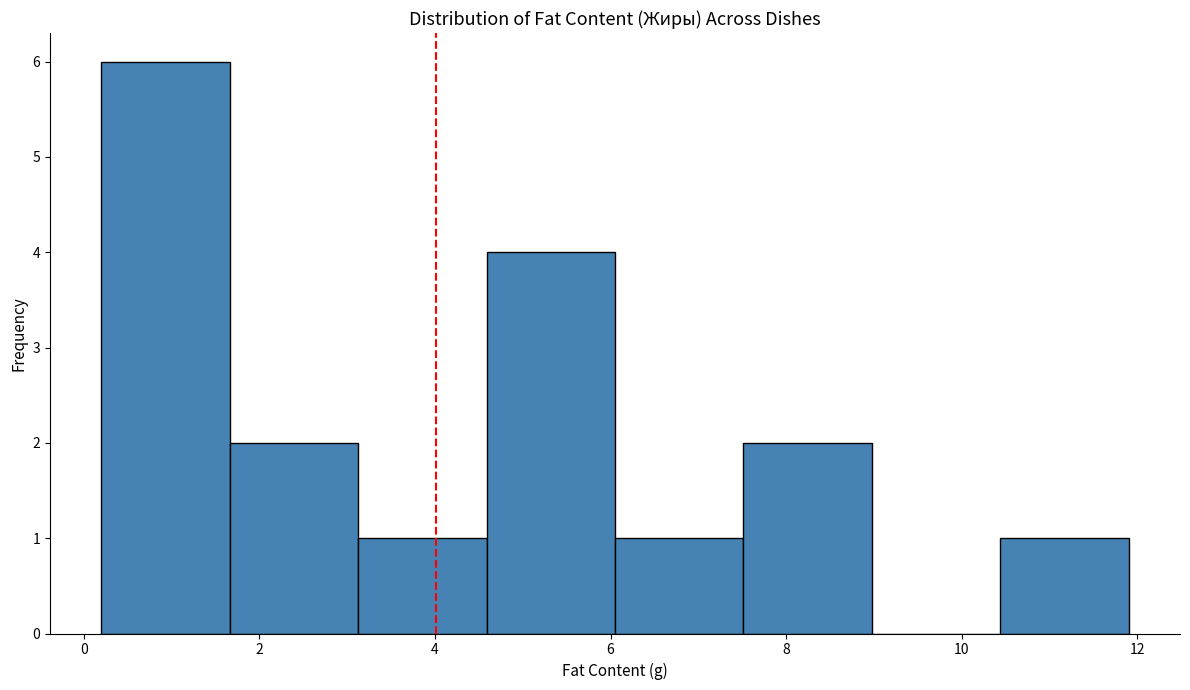

Over which range of the x-axis is the bar tallest?

0.2 to 1.6